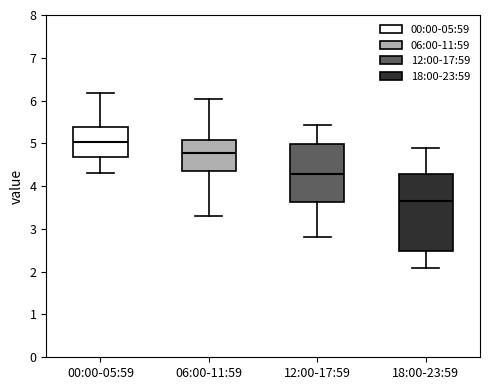

Which box has the highest median line?

00:00-05:59